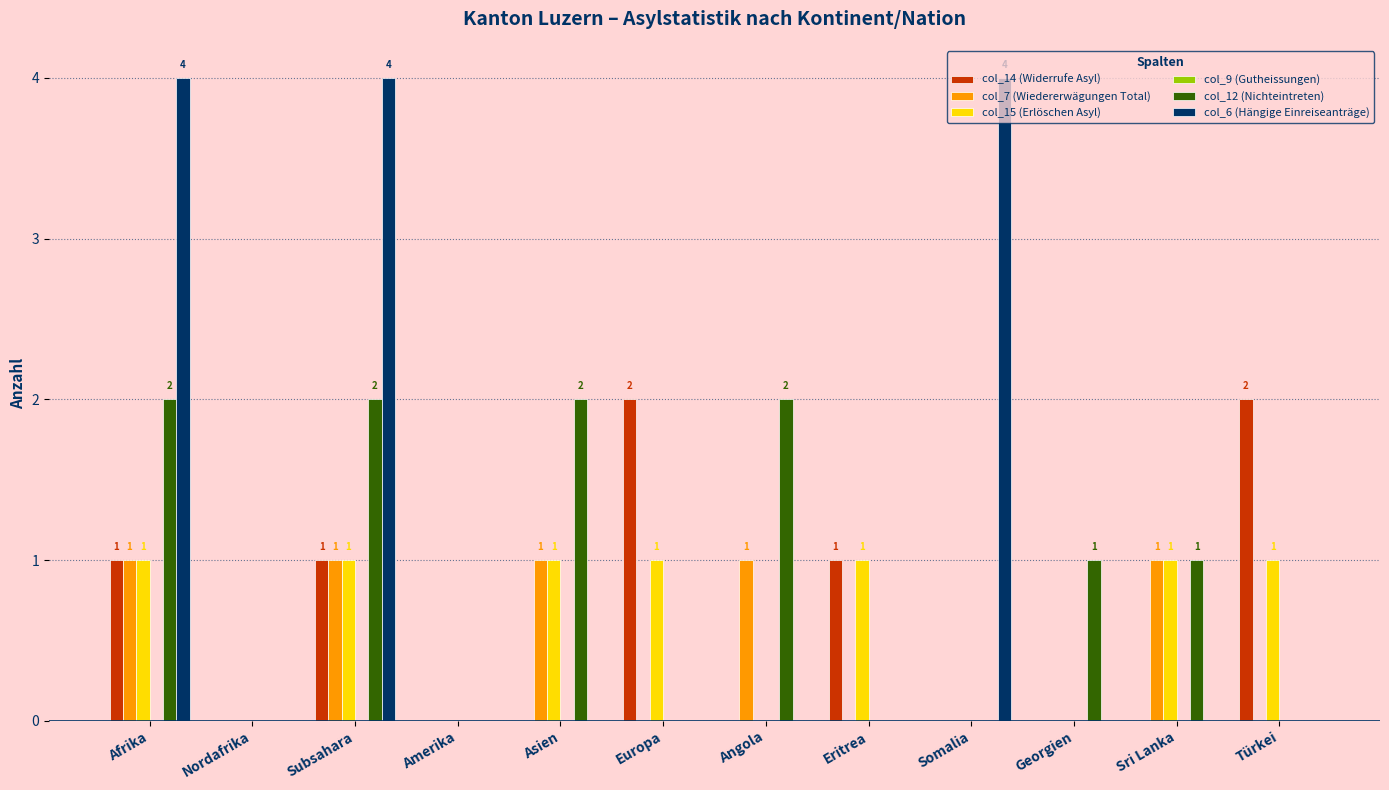

How many groups of bars are there?

12